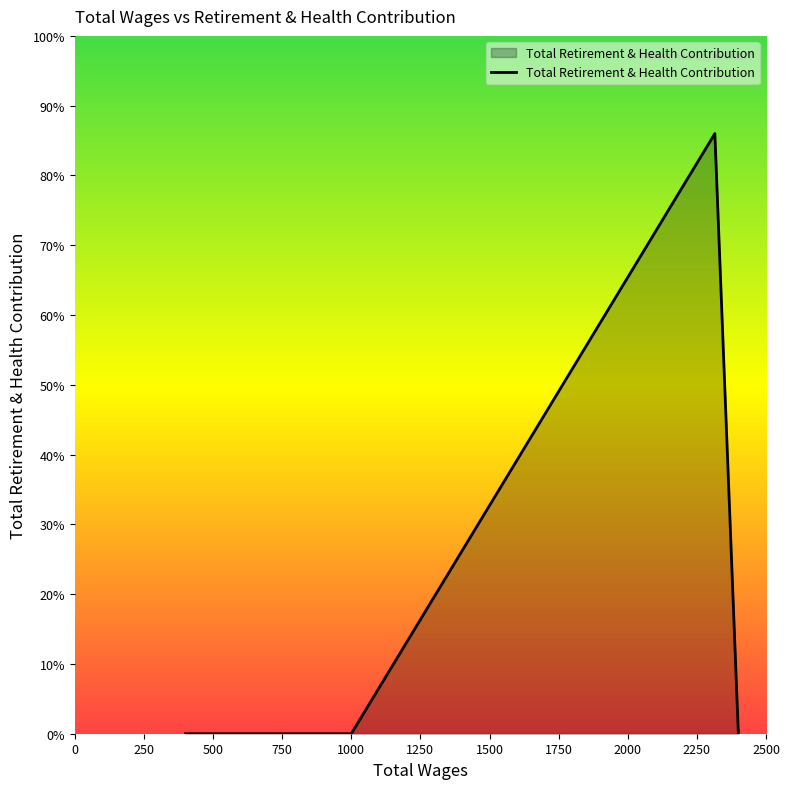

How many lines are shown in the chart?

1